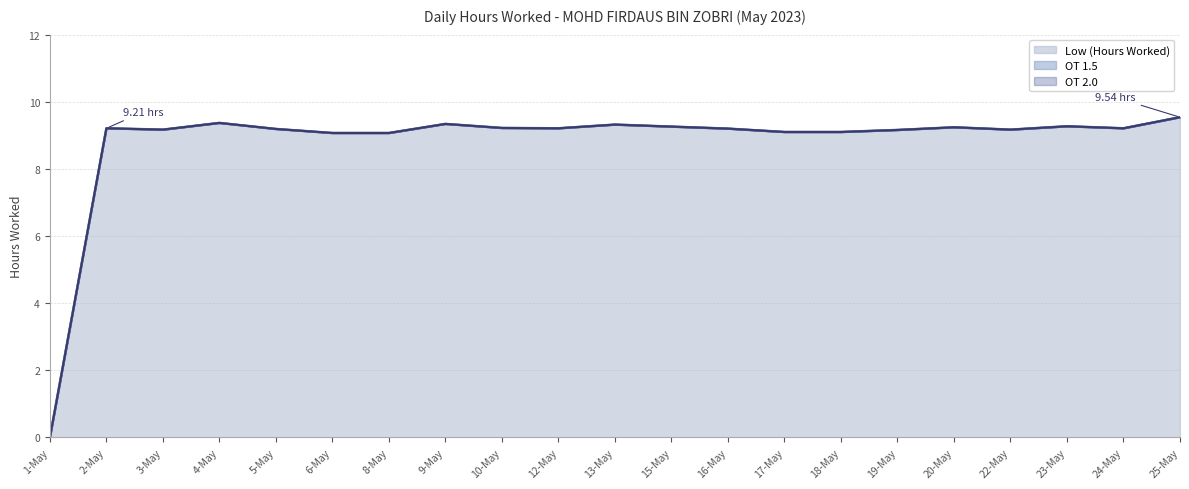

Between 3-May and 12-May, which is larger?

12-May